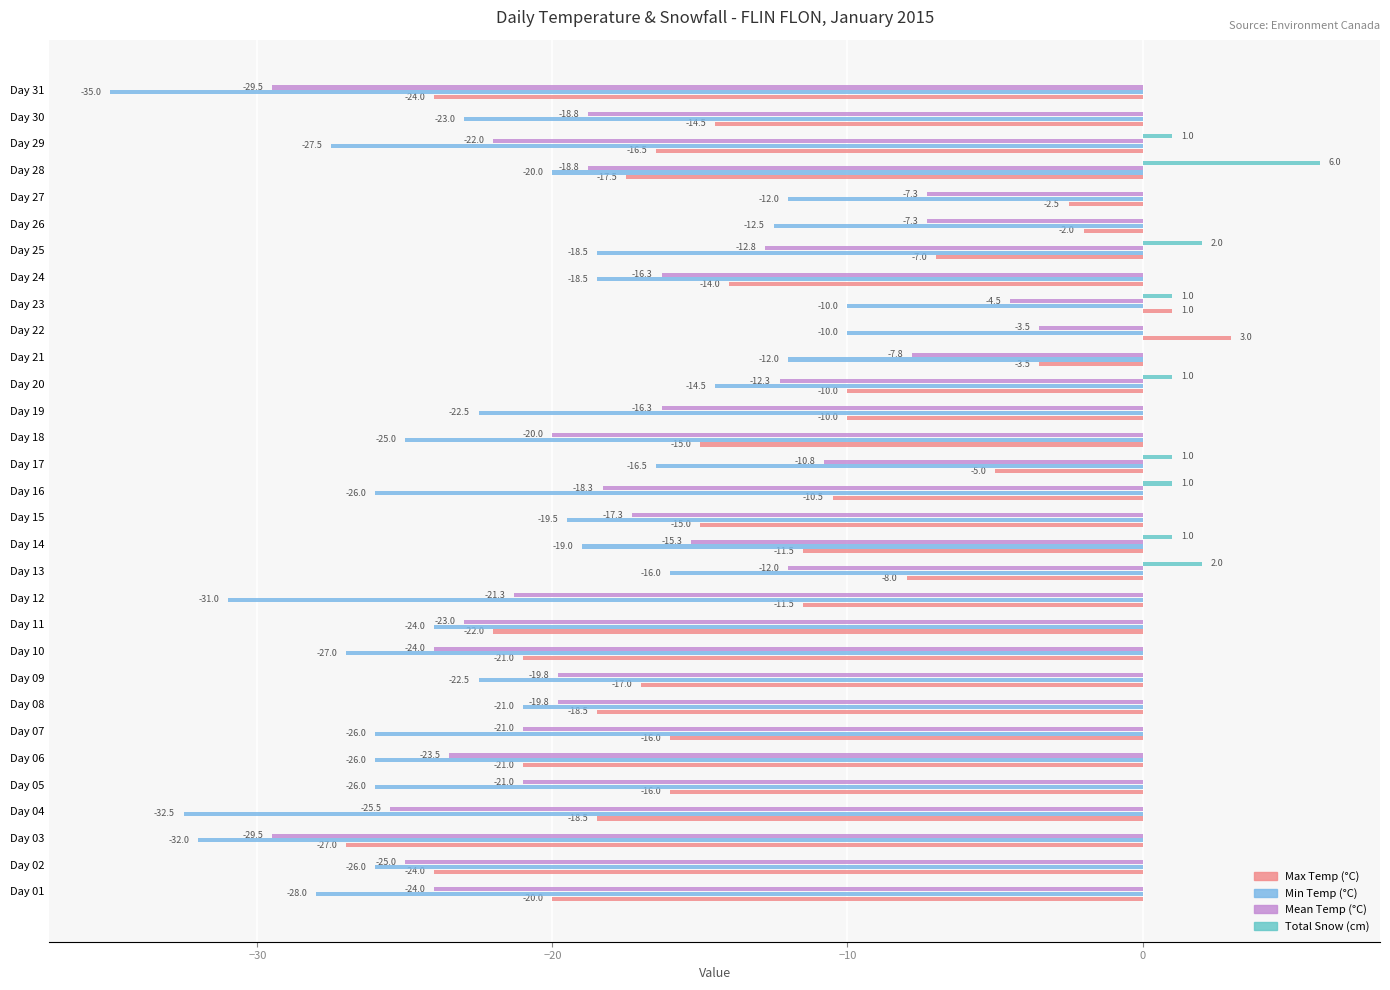

Is it true that Max Temp (°C) equals -17.3 at Day 19?

False